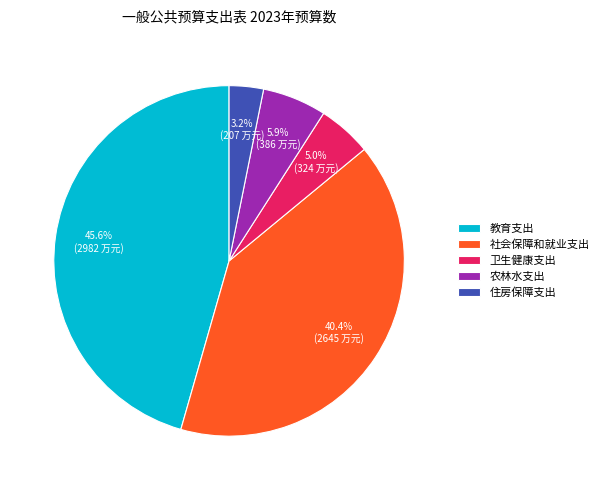

To the nearest percent, what portion does 卫生健康支出 represent?

5%